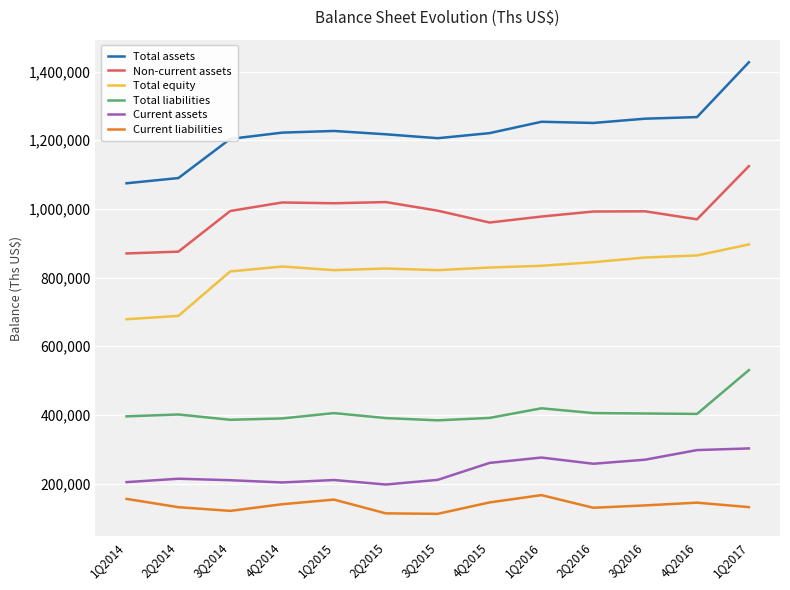

Which series has the largest total across all categories?

Total assets